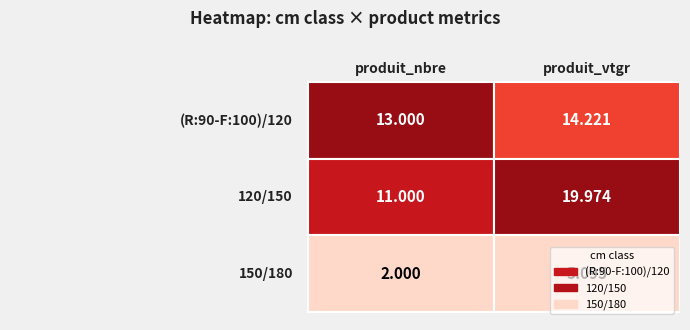

At produit_vtgr, list the series in order from largest to smallest.

120/150, (R:90-F:100)/120, 150/180